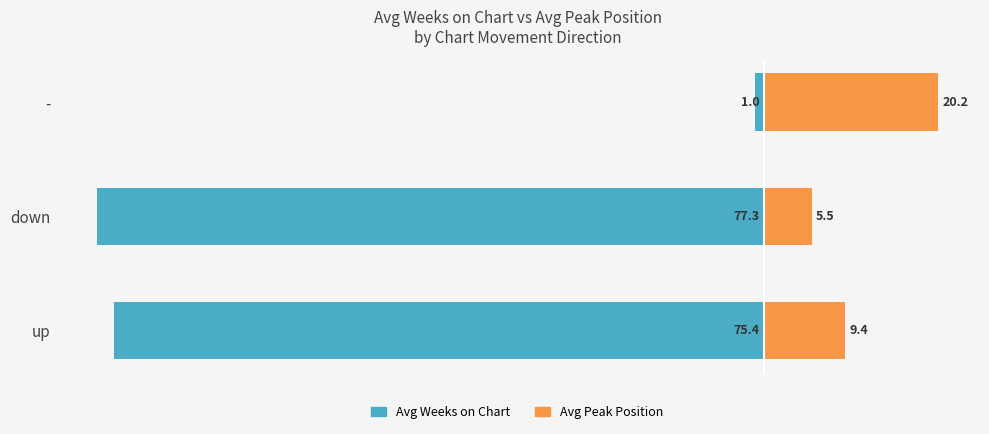

How many values in the Avg Peak Position series are below 9?

1